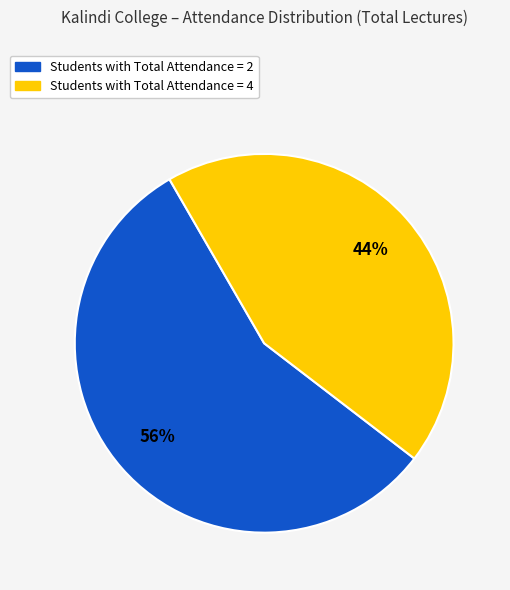

To the nearest percent, what is the average slice percentage?

50%